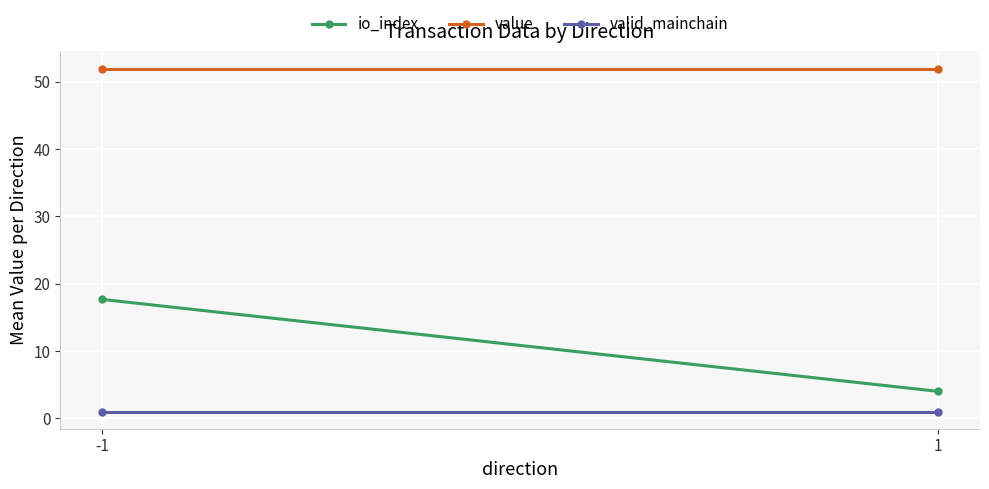

What is the greatest value displayed?

52.0